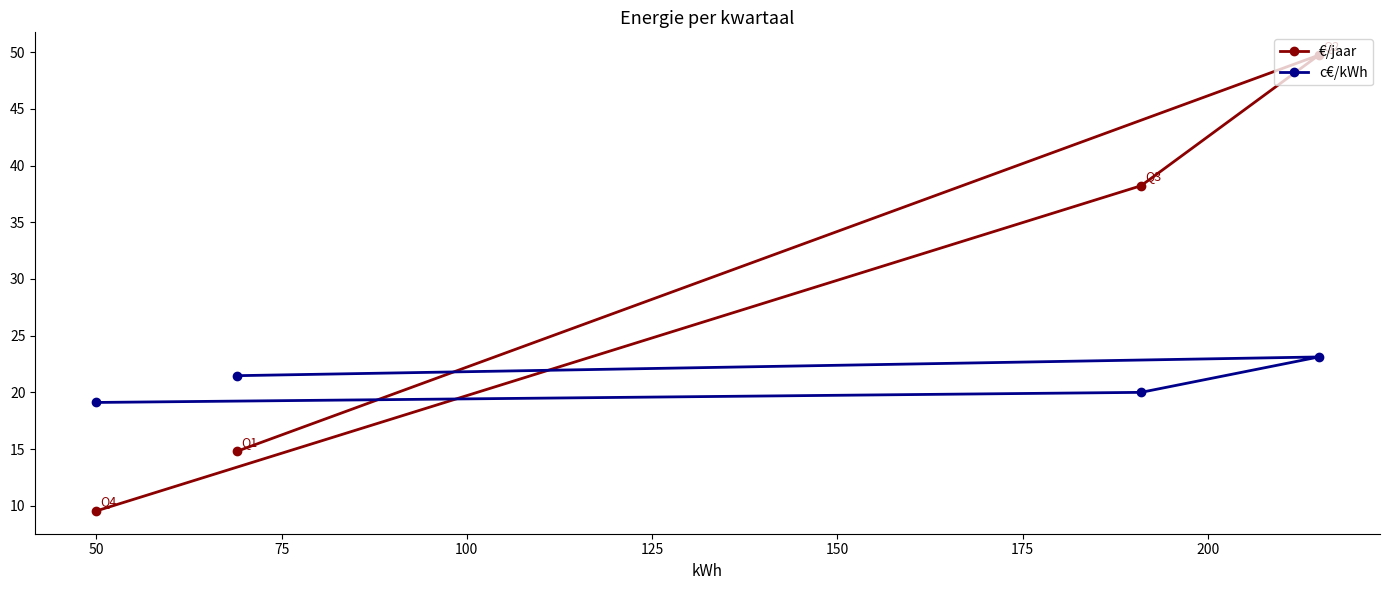

What is the minimum value shown in the chart?

9.6